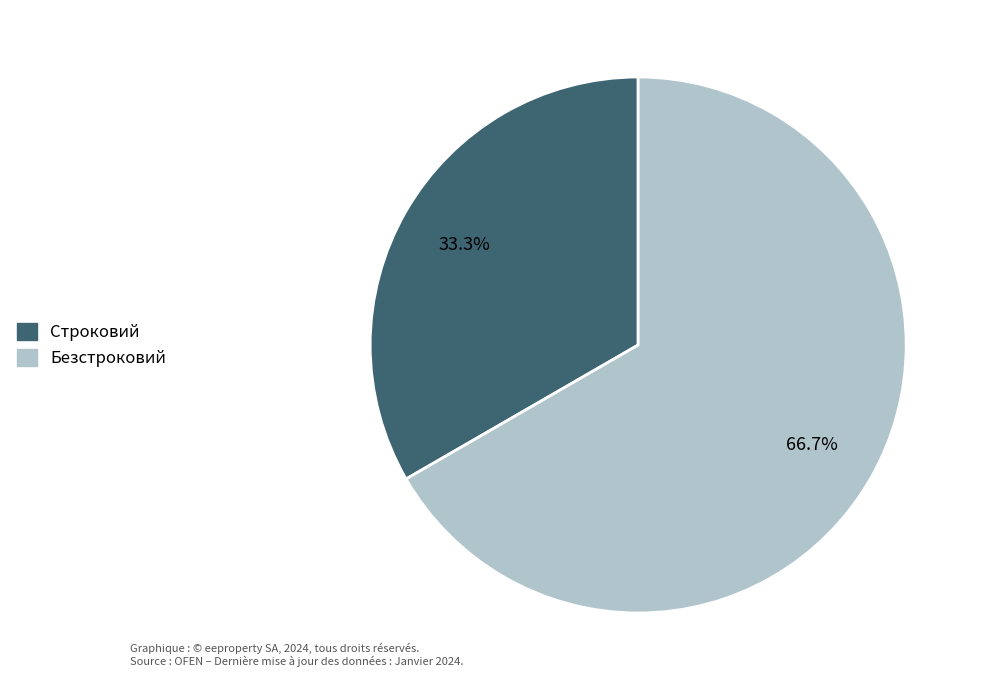

Which slice is the largest?

Безстроковий